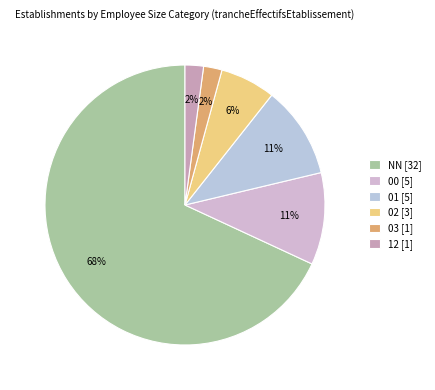

Does 00 account for over 50% of the chart?

No